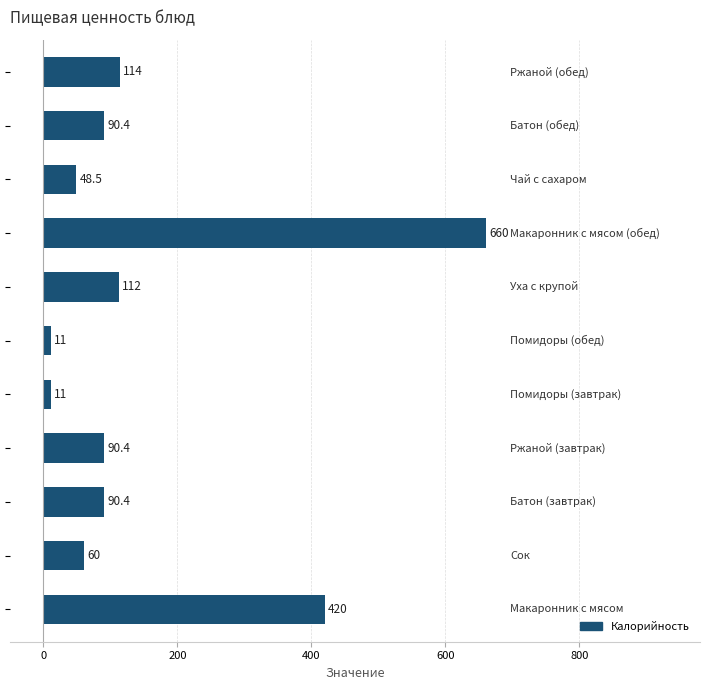

What is the difference between the maximum and minimum values?

649.0